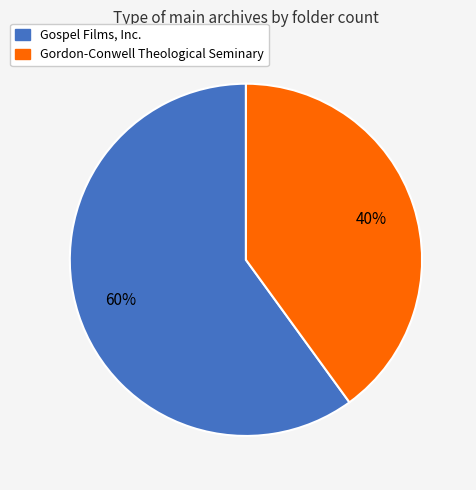

To the nearest percent, what is the combined percentage of Gospel Films, Inc. and Gordon-Conwell Theological Seminary?

100%